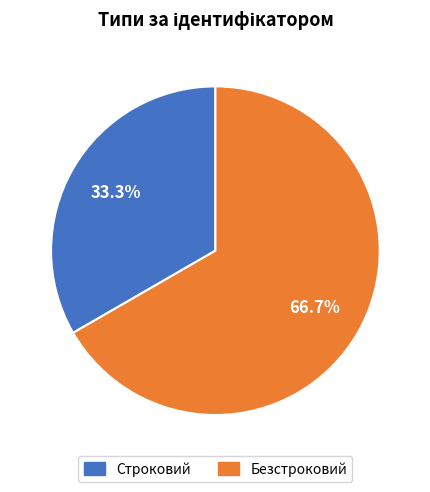

Is the sum of Строковий and Безстроковий greater than half?

Yes